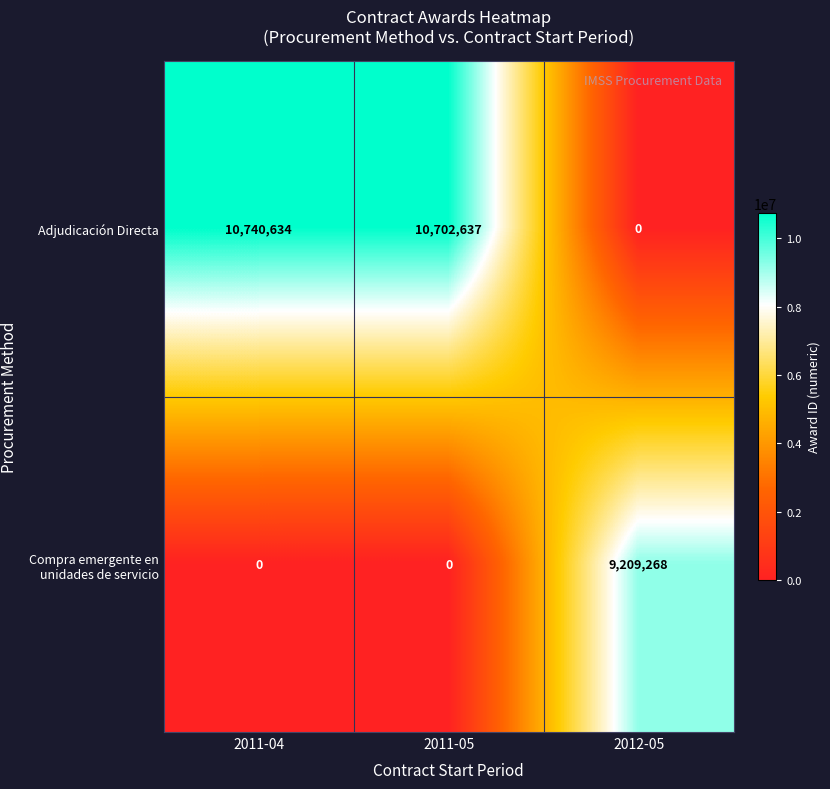

Count the number of data series in this chart.

2